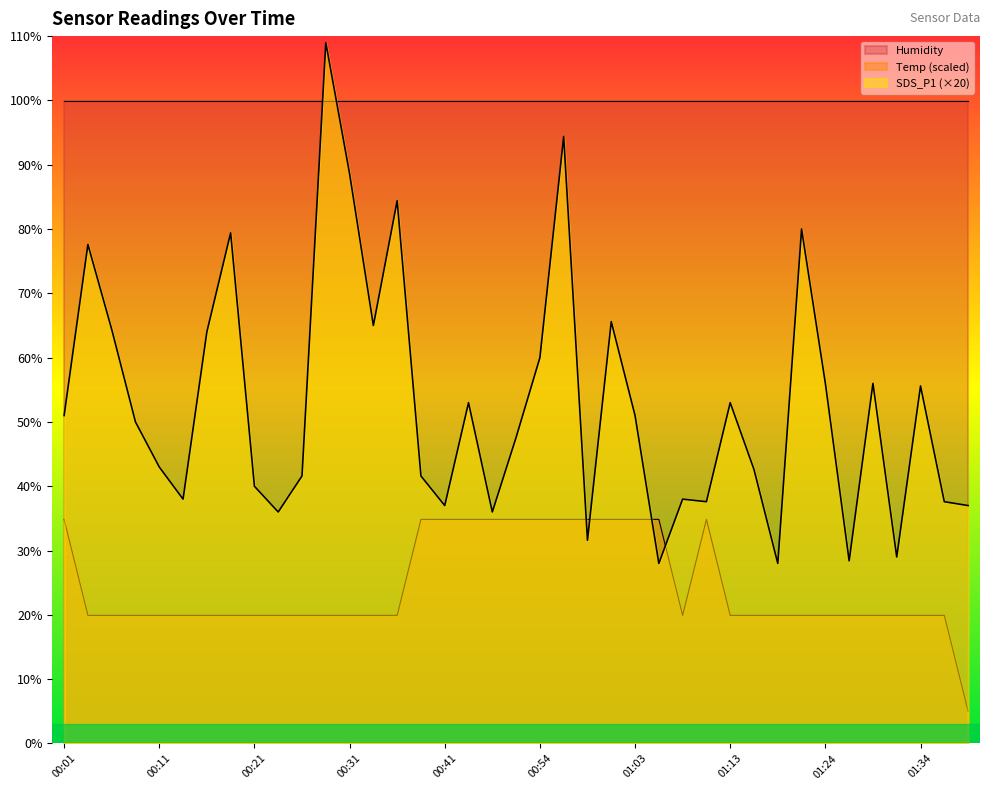

Rank the series by their average value, from lowest to highest.

Temp (scaled), SDS_P1 (×20), Humidity